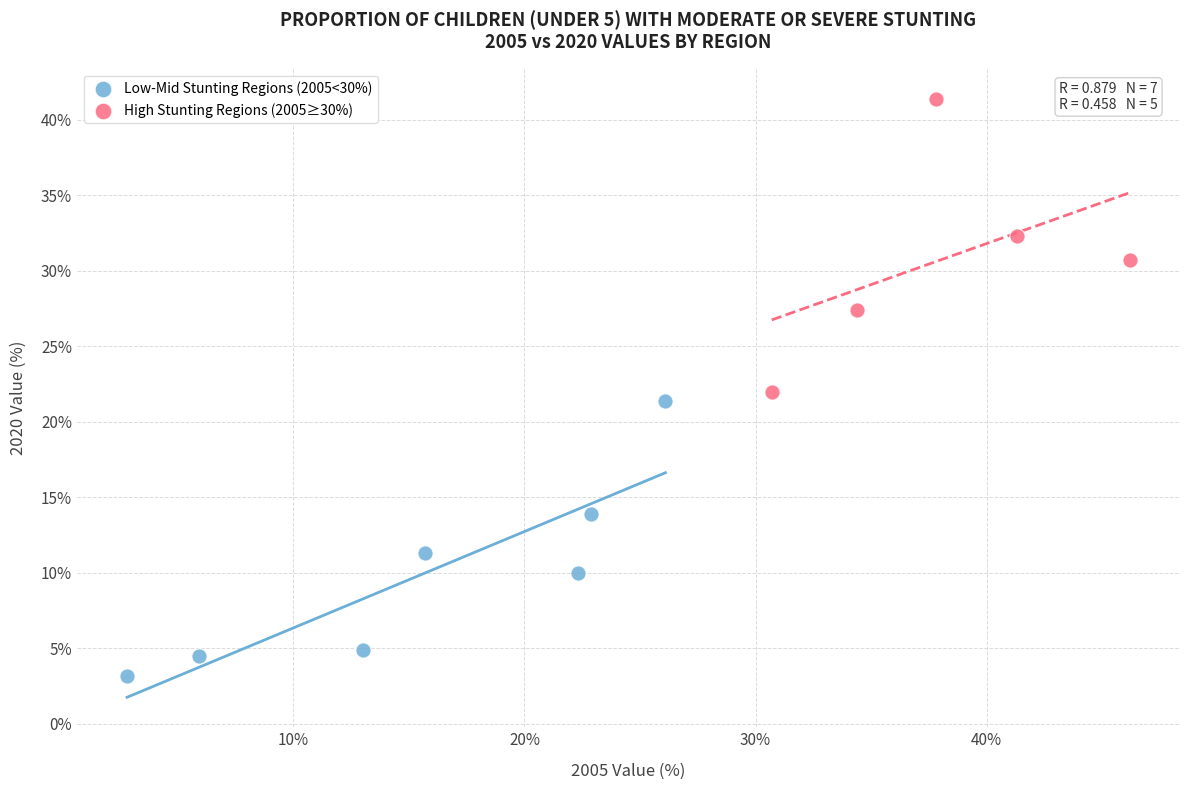

Which series reaches the minimum Y coordinate?

Low-Mid Stunting Regions (2005<30%)